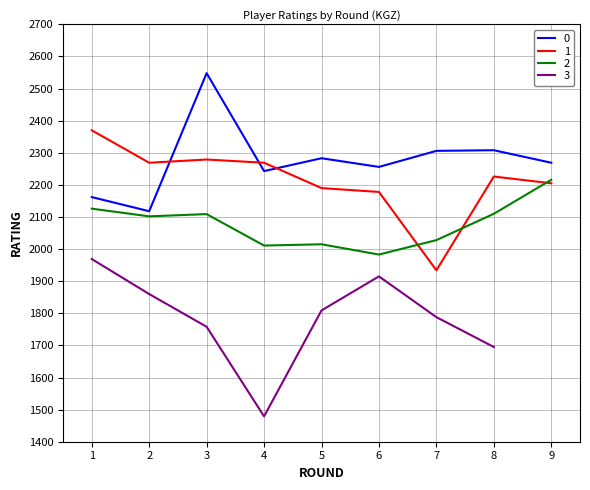

What is the value of the Kenenbaev (Rating) point at the 4th from the left?

2011